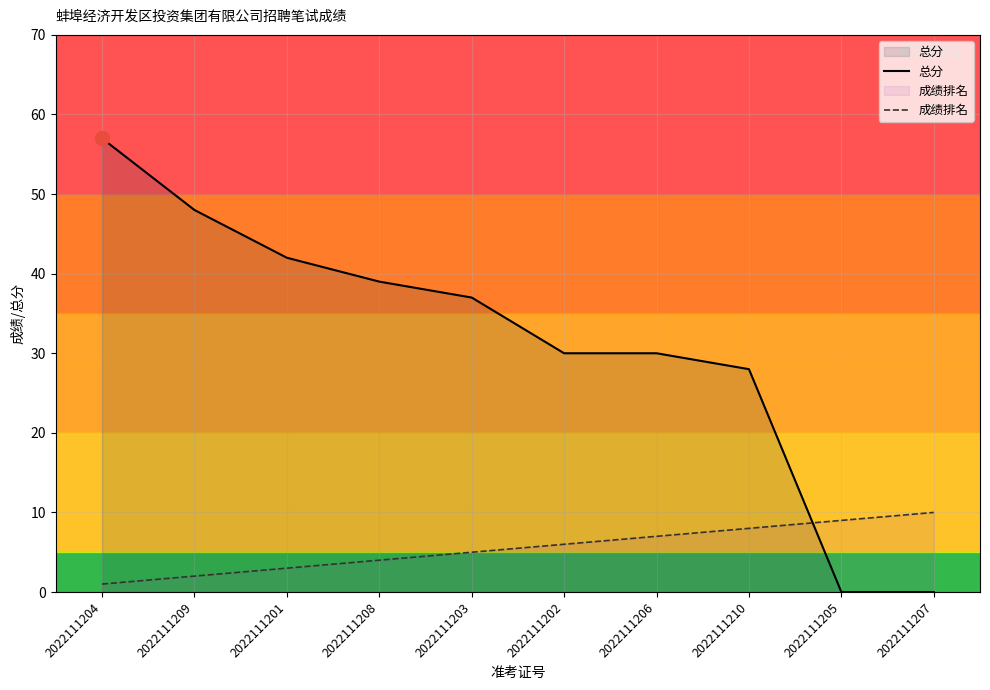

Reading right to left, list all the values displayed in this chart.

总分: 0	0	28	30	30	37	39	42	48	57
成绩排名: 10	9	8	7	6	5	4	3	2	1